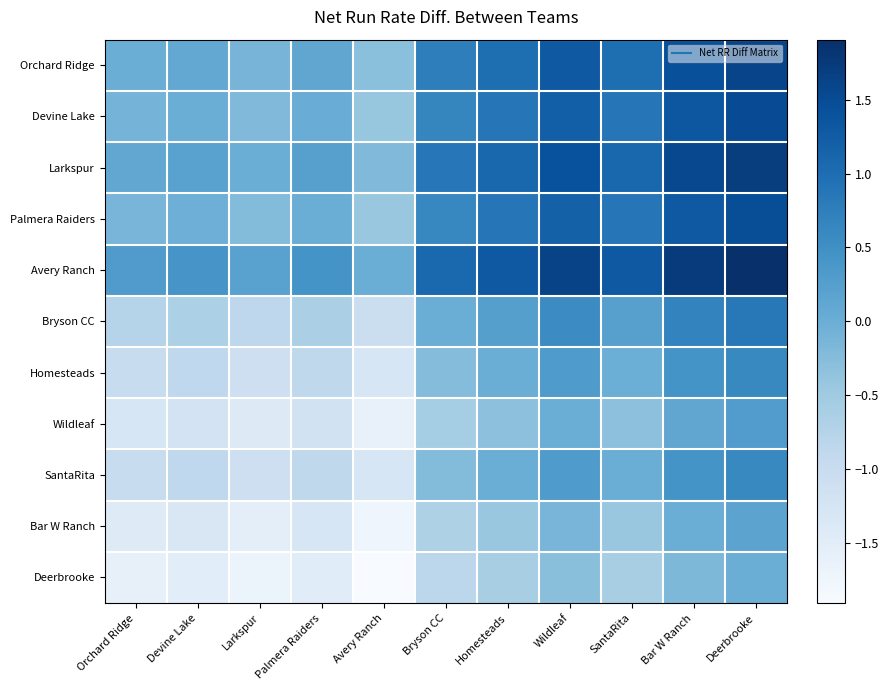

Which label corresponds to the largest value in the chart?

Deerbrooke